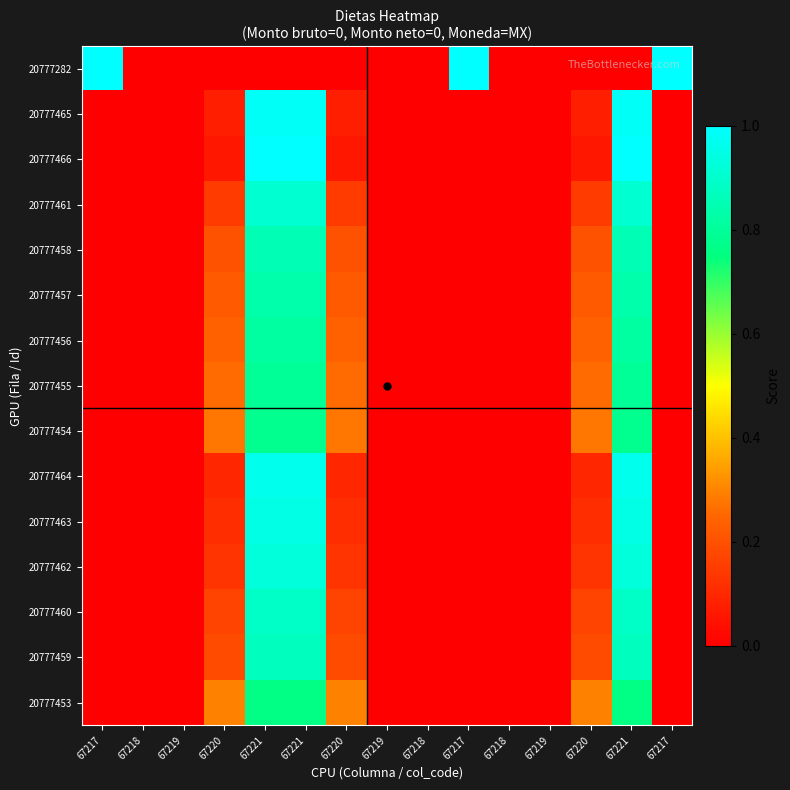

Reading left to right, list all the values displayed in this chart.

20777453: 67217=0.0	67218=0.0	67219=0.0	67220=0.3	67221=0.8	67221=0.8	67220=0.3	67219=0.0	67218=0.0	67217=0.0	67218=0.0	67219=0.0	67220=0.3	67221=0.8	67217=0.0
20777459: 67217=0.0	67218=0.0	67219=0.0	67220=0.2	67221=0.9	67221=0.9	67220=0.2	67219=0.0	67218=0.0	67217=0.0	67218=0.0	67219=0.0	67220=0.2	67221=0.9	67217=0.0
20777460: 67217=0.0	67218=0.0	67219=0.0	67220=0.2	67221=0.9	67221=0.9	67220=0.2	67219=0.0	67218=0.0	67217=0.0	67218=0.0	67219=0.0	67220=0.2	67221=0.9	67217=0.0
20777462: 67217=0.0	67218=0.0	67219=0.0	67220=0.1	67221=0.9	67221=0.9	67220=0.1	67219=0.0	67218=0.0	67217=0.0	67218=0.0	67219=0.0	67220=0.1	67221=0.9	67217=0.0
20777463: 67217=0.0	67218=0.0	67219=0.0	67220=0.1	67221=0.9	67221=0.9	67220=0.1	67219=0.0	67218=0.0	67217=0.0	67218=0.0	67219=0.0	67220=0.1	67221=0.9	67217=0.0
20777464: 67217=0.0	67218=0.0	67219=0.0	67220=0.1	67221=1.0	67221=1.0	67220=0.1	67219=0.0	67218=0.0	67217=0.0	67218=0.0	67219=0.0	67220=0.1	67221=1.0	67217=0.0
20777454: 67217=0.0	67218=0.0	67219=0.0	67220=0.3	67221=0.8	67221=0.8	67220=0.3	67219=0.0	67218=0.0	67217=0.0	67218=0.0	67219=0.0	67220=0.3	67221=0.8	67217=0.0
20777455: 67217=0.0	67218=0.0	67219=0.0	67220=0.3	67221=0.8	67221=0.8	67220=0.3	67219=0.0	67218=0.0	67217=0.0	67218=0.0	67219=0.0	67220=0.3	67221=0.8	67217=0.0
20777456: 67217=0.0	67218=0.0	67219=0.0	67220=0.2	67221=0.8	67221=0.8	67220=0.2	67219=0.0	67218=0.0	67217=0.0	67218=0.0	67219=0.0	67220=0.2	67221=0.8	67217=0.0
20777457: 67217=0.0	67218=0.0	67219=0.0	67220=0.2	67221=0.8	67221=0.8	67220=0.2	67219=0.0	67218=0.0	67217=0.0	67218=0.0	67219=0.0	67220=0.2	67221=0.8	67217=0.0
20777458: 67217=0.0	67218=0.0	67219=0.0	67220=0.2	67221=0.9	67221=0.9	67220=0.2	67219=0.0	67218=0.0	67217=0.0	67218=0.0	67219=0.0	67220=0.2	67221=0.9	67217=0.0
20777461: 67217=0.0	67218=0.0	67219=0.0	67220=0.1	67221=0.9	67221=0.9	67220=0.1	67219=0.0	67218=0.0	67217=0.0	67218=0.0	67219=0.0	67220=0.1	67221=0.9	67217=0.0
20777466: 67217=0.0	67218=0.0	67219=0.0	67220=0.1	67221=1.0	67221=1.0	67220=0.1	67219=0.0	67218=0.0	67217=0.0	67218=0.0	67219=0.0	67220=0.1	67221=1.0	67217=0.0
20777465: 67217=0.0	67218=0.0	67219=0.0	67220=0.1	67221=1.0	67221=1.0	67220=0.1	67219=0.0	67218=0.0	67217=0.0	67218=0.0	67219=0.0	67220=0.1	67221=1.0	67217=0.0
20777282: 67217=1.0	67218=0.0	67219=0.0	67220=0.0	67221=0.0	67221=0.0	67220=0.0	67219=0.0	67218=0.0	67217=1.0	67218=0.0	67219=0.0	67220=0.0	67221=0.0	67217=1.0